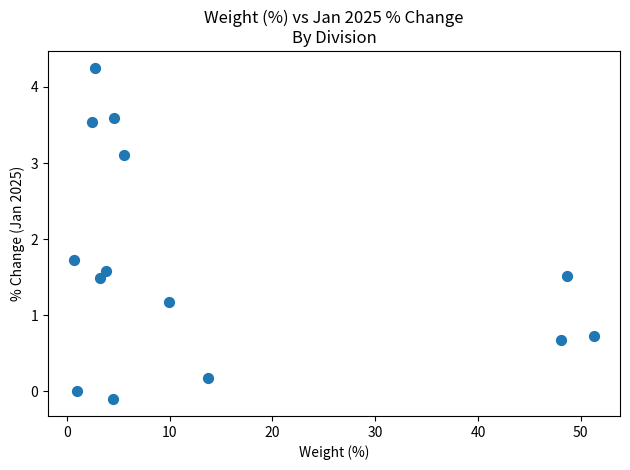

What Y value in the scatter plot is closest to 2?

1.7